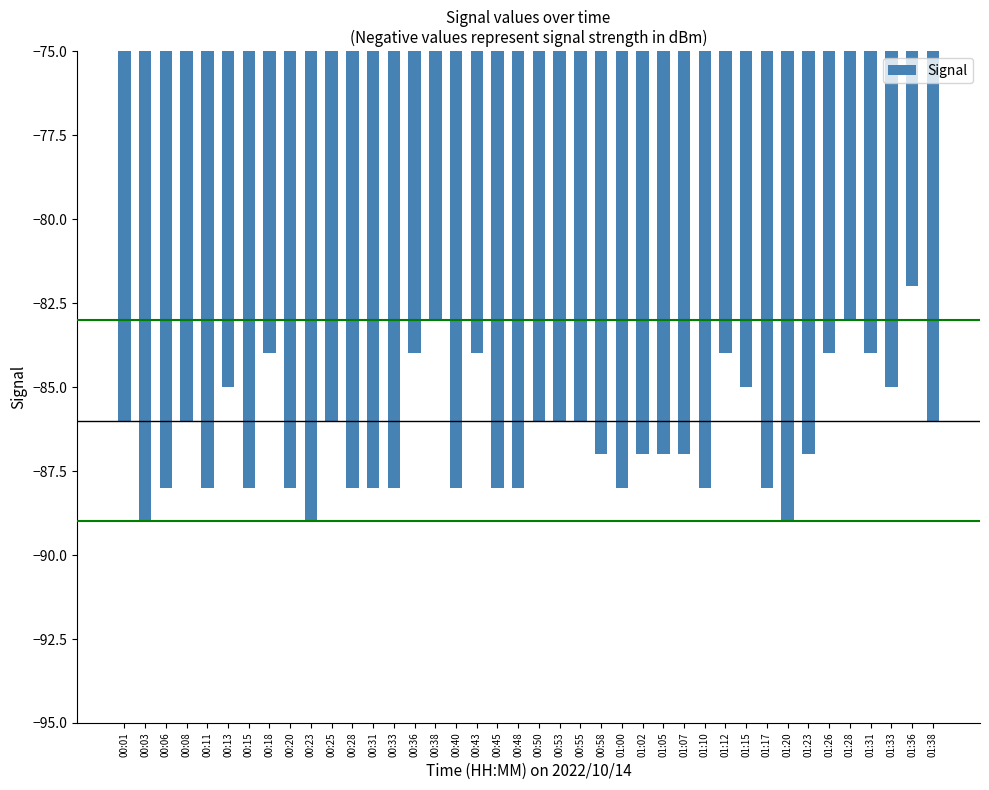

Reading right to left, transcribe all the data shown in this chart.

-86	-82	-85	-84	-83	-84	-87	-89	-88	-85	-84	-88	-87	-87	-87	-88	-87	-86	-86	-86	-88	-88	-84	-88	-83	-84	-88	-88	-88	-86	-89	-88	-84	-88	-85	-88	-86	-88	-89	-86